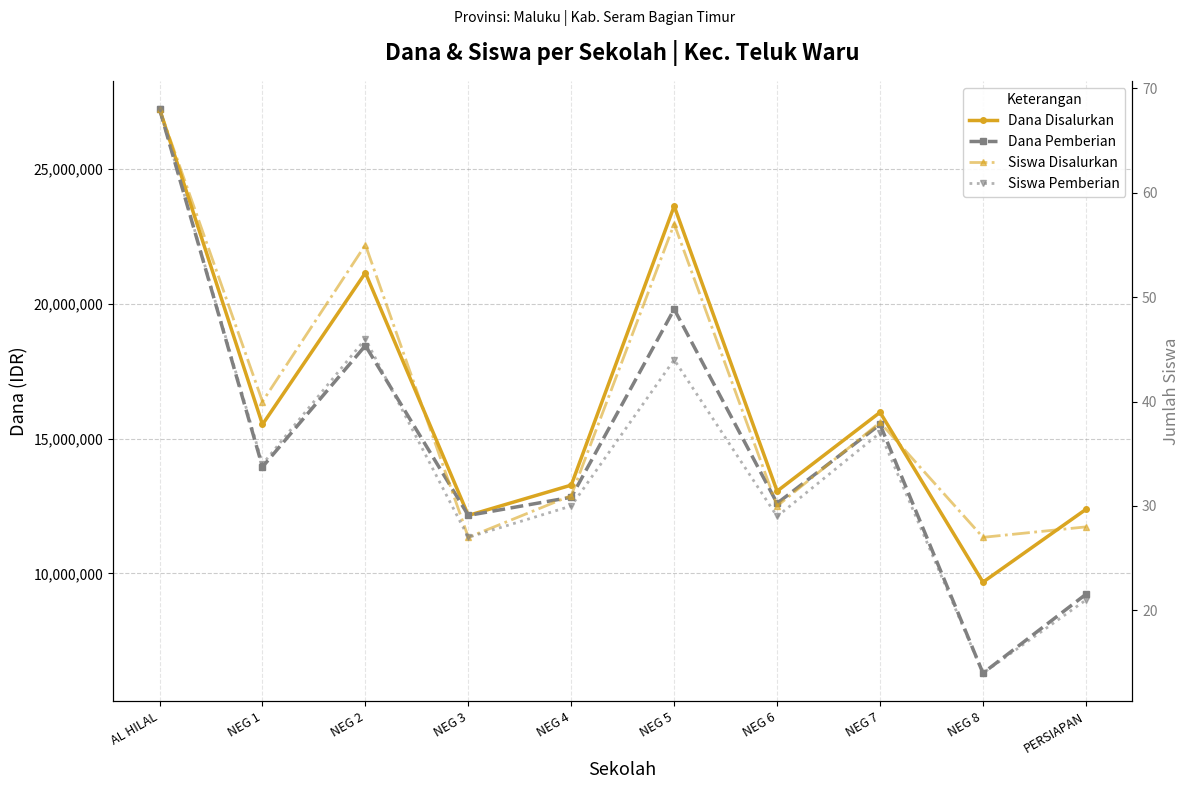

What is the average value of the Dana Pemberian series?

14805000